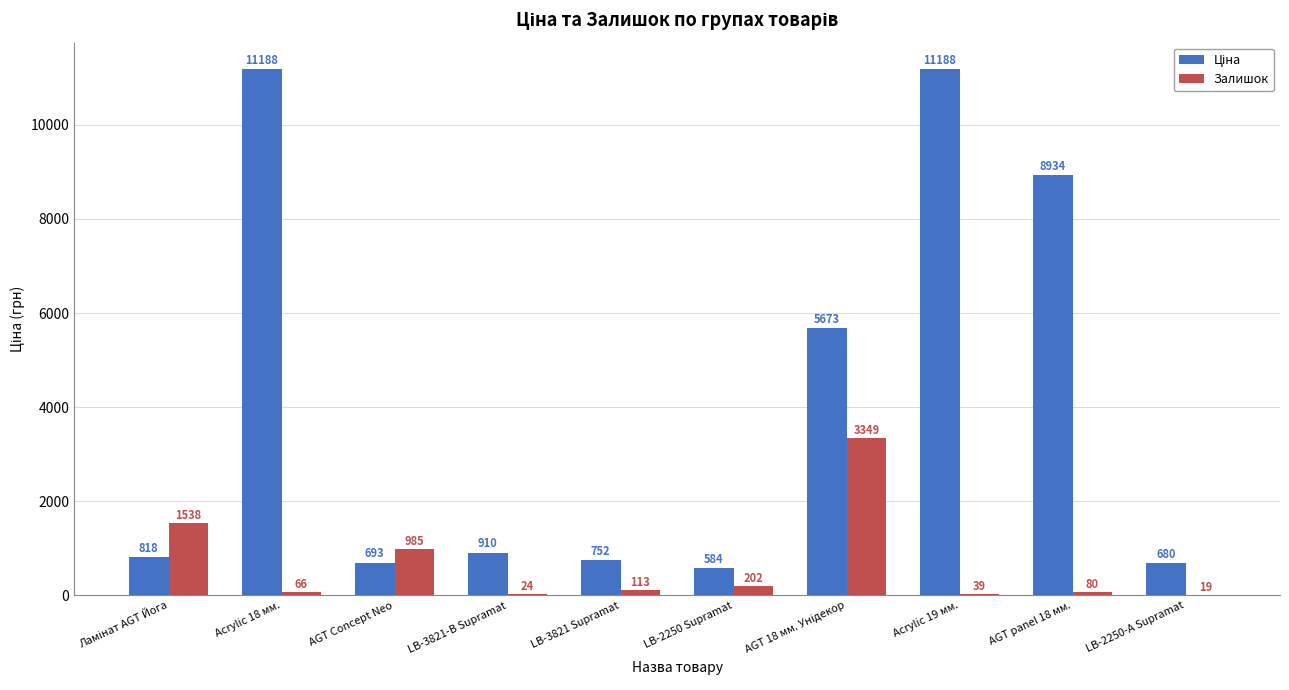

What value does the Залишок series have at Acrylic 18 мм.?

66.0